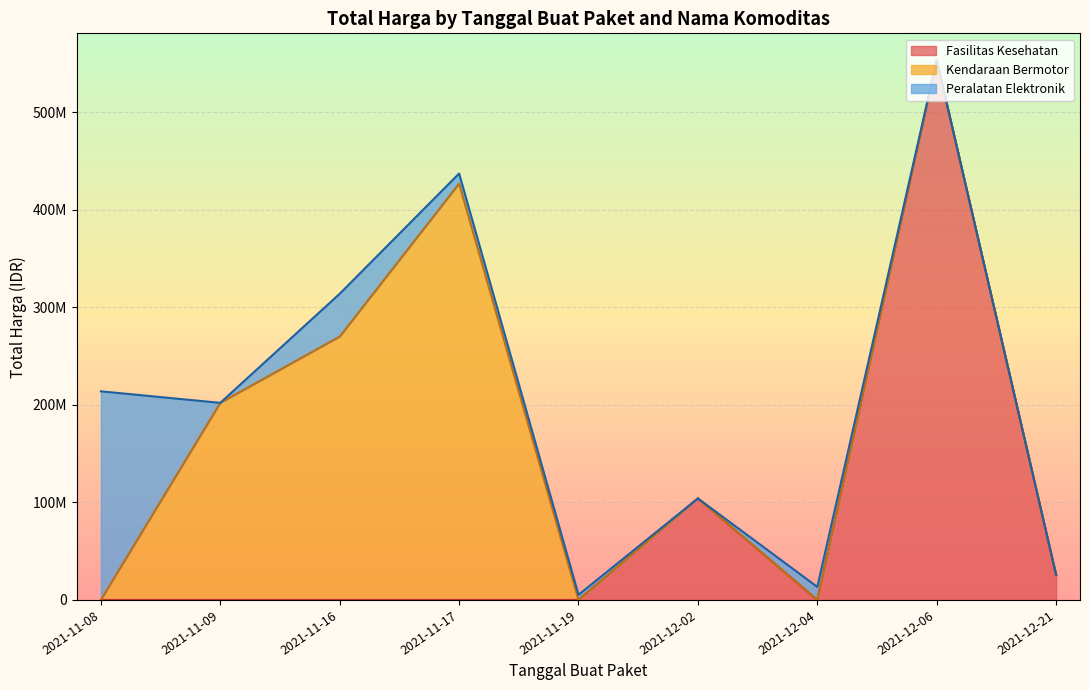

Does the chart display data point markers on the line(s)?

No